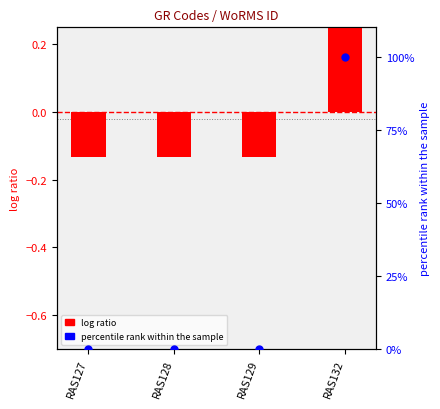

At how many categories does at least one series exceed 26?

1